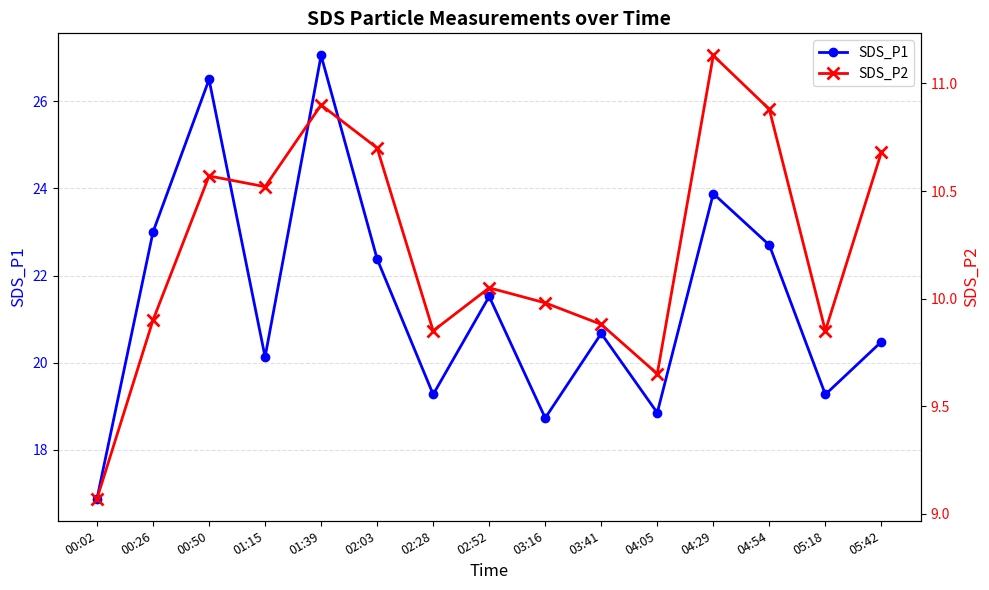

How many values in the SDS_P1 series exceed 20?

10